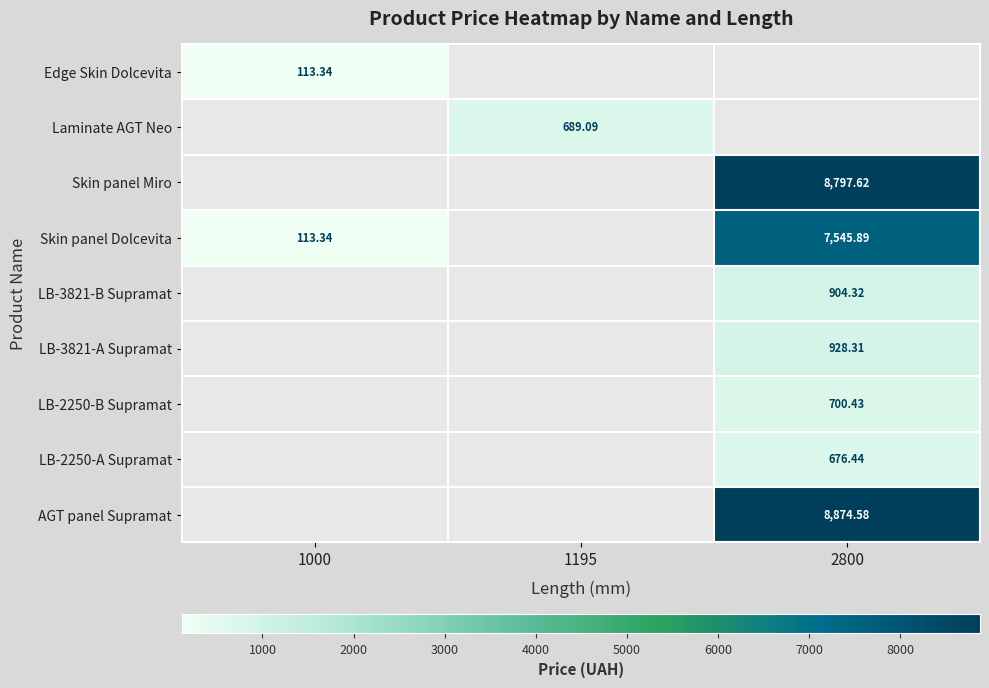

How many data points in Laminate AGT Neo are above 689?

1